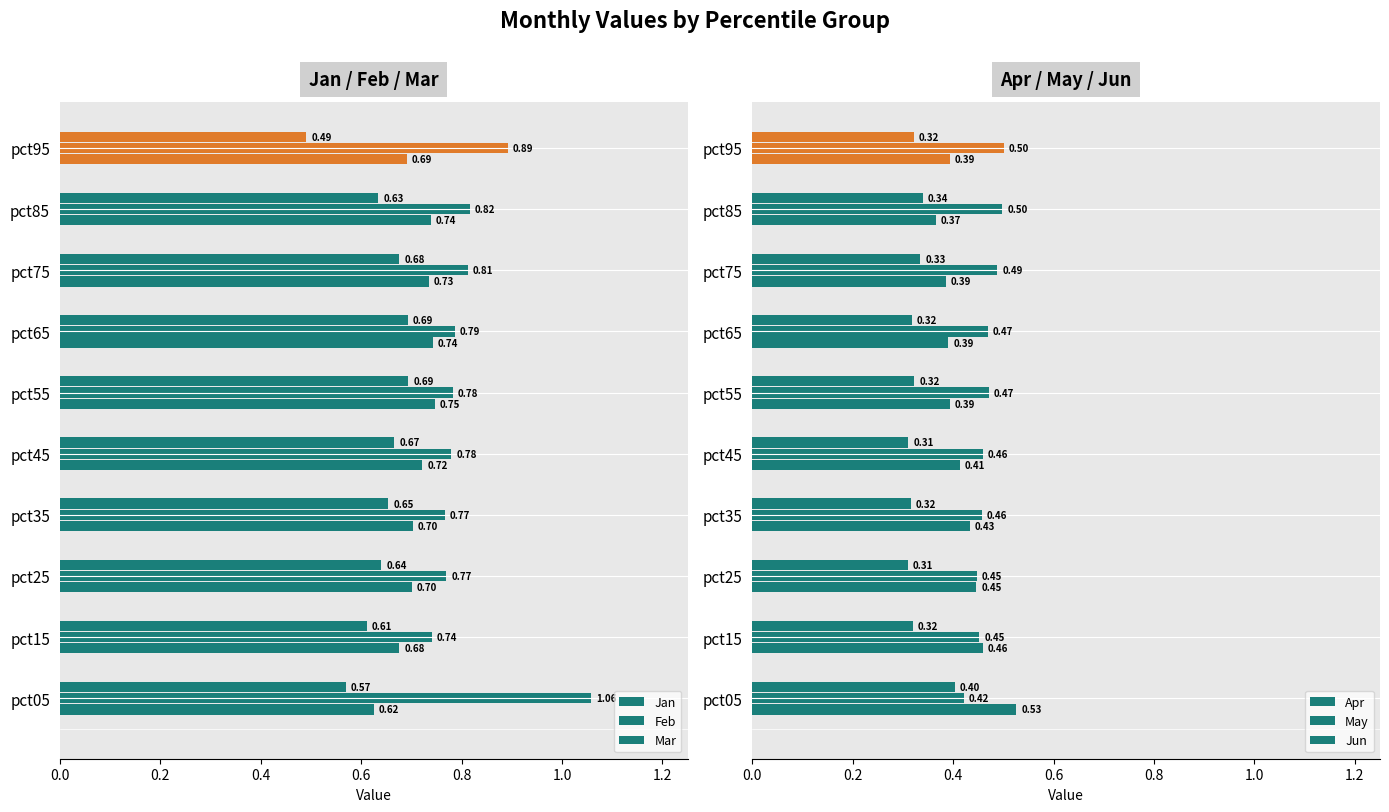

Are the bars grouped side by side (vs. stacked)?

Yes